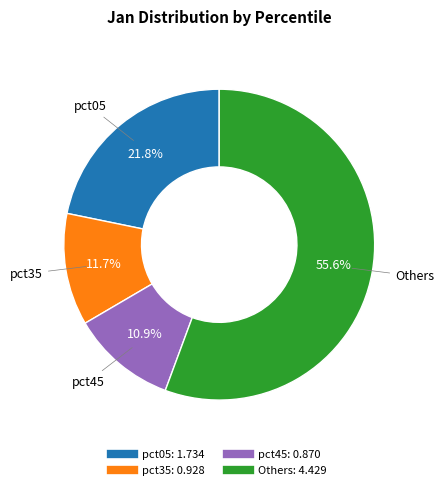

To the nearest percent, what is the average slice percentage?

25%